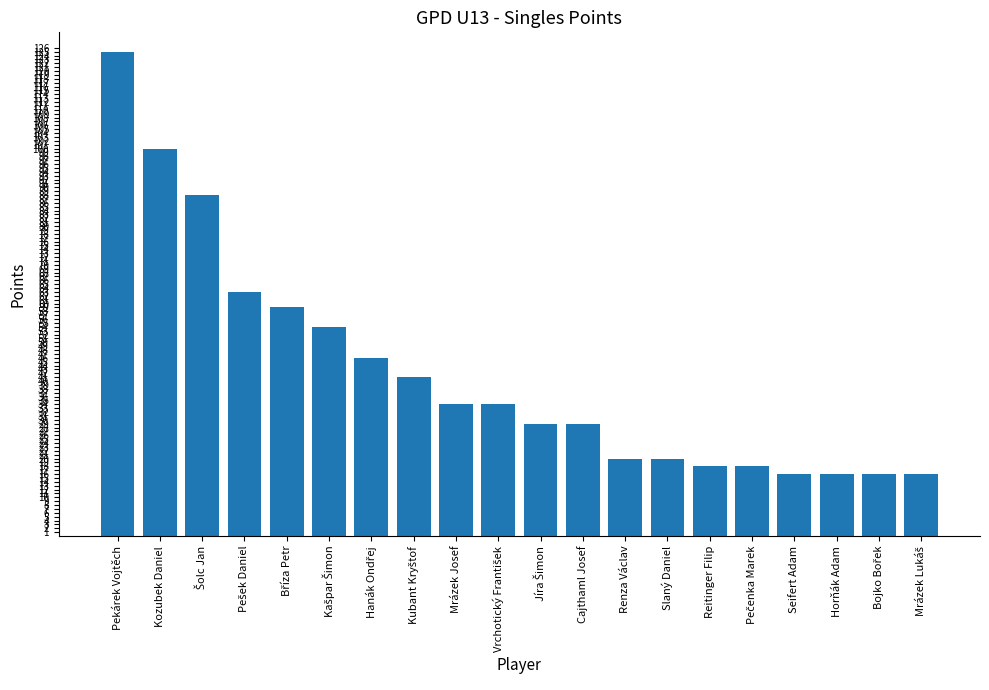

Are the bars grouped side by side (vs. stacked)?

No